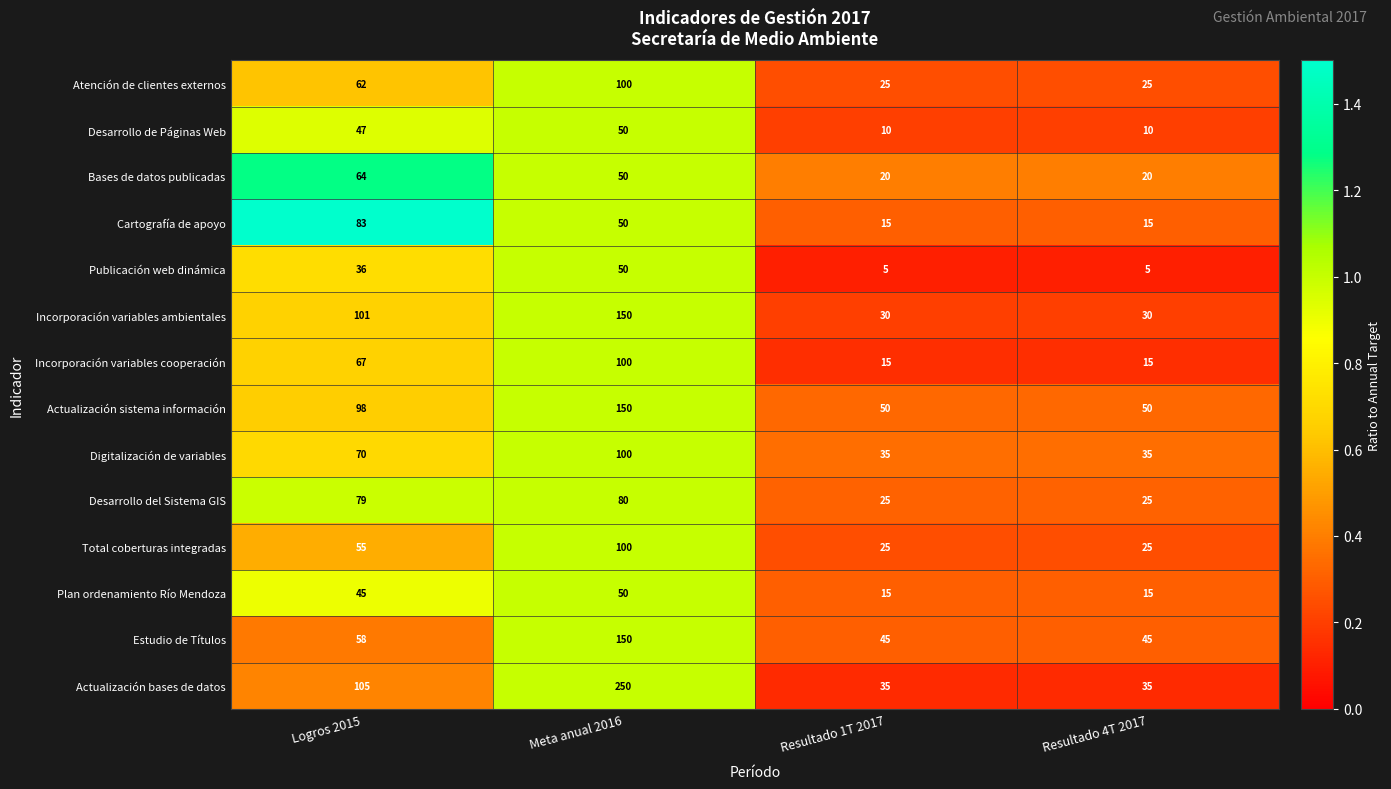

At which category does the chart reach its peak across all series?

Meta anual 2016